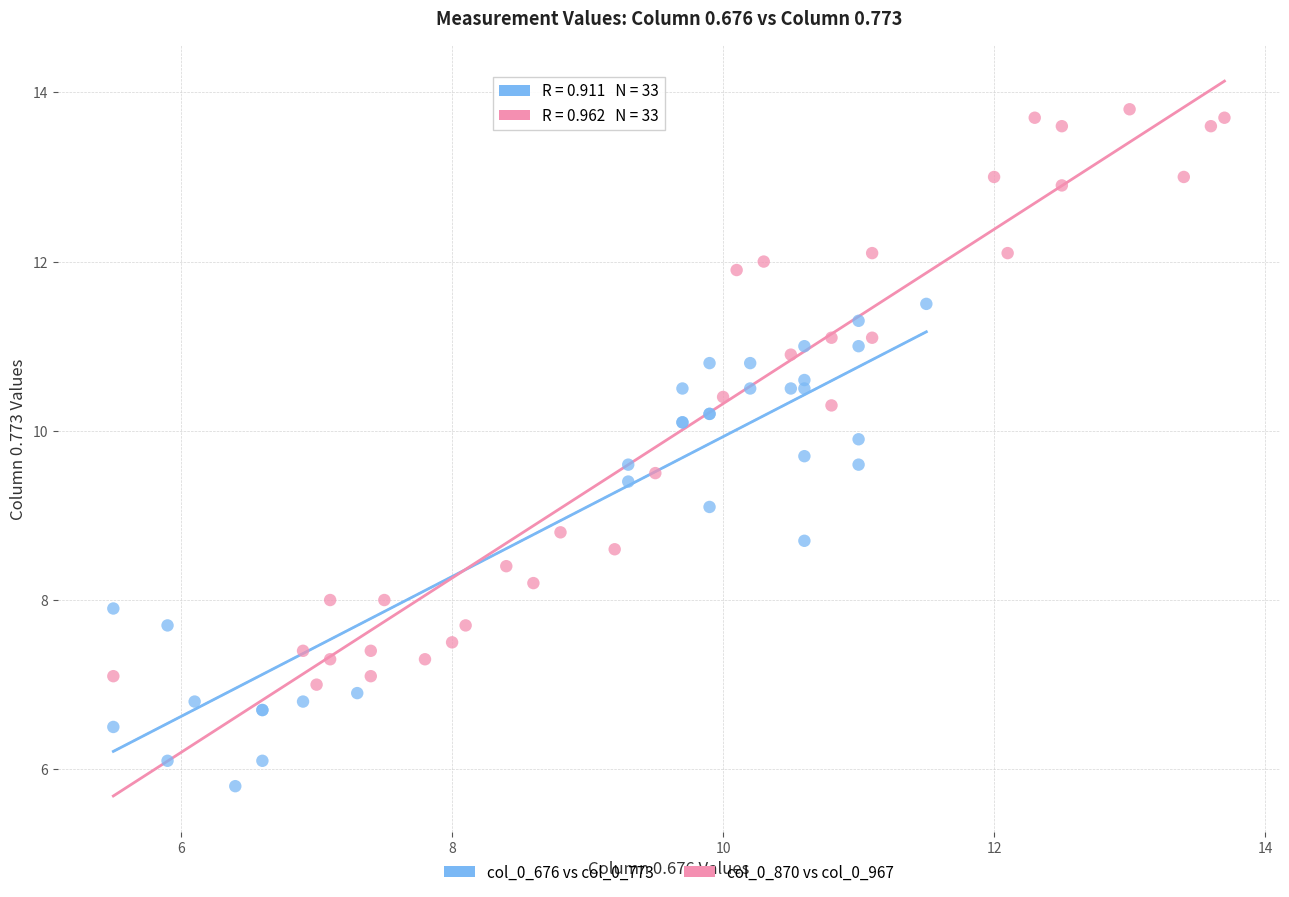

Which series has the widest spread of Y values?

col_0_870 vs col_0_967